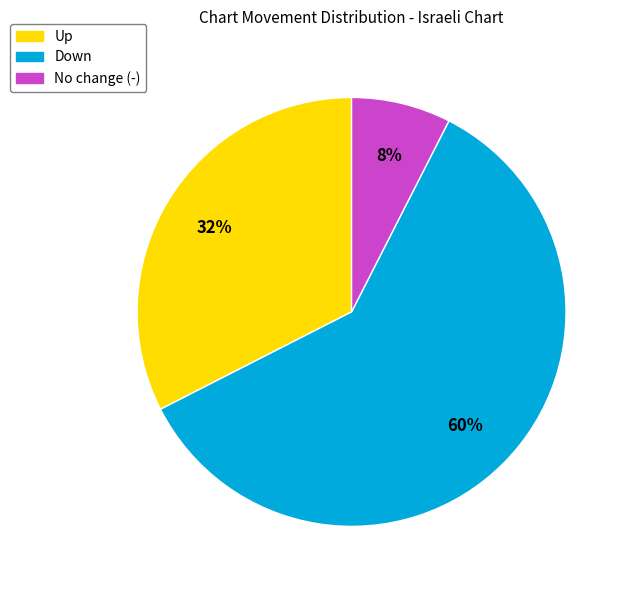

To the nearest percent, what is the difference between the largest and smallest slice percentages?

52%